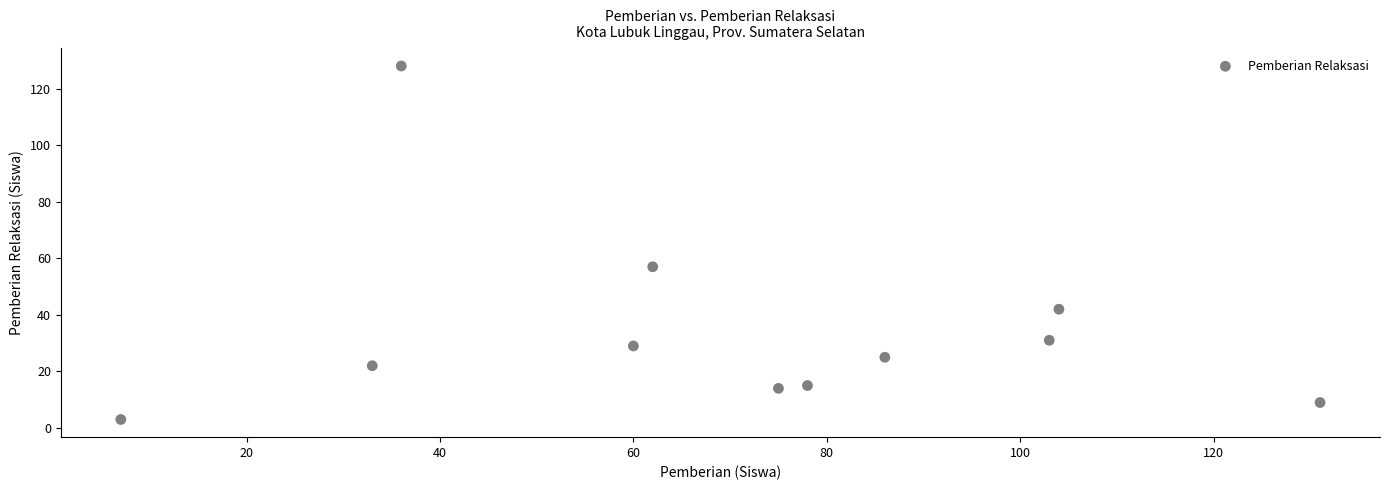

What is the range of X values (max minus min)?

124